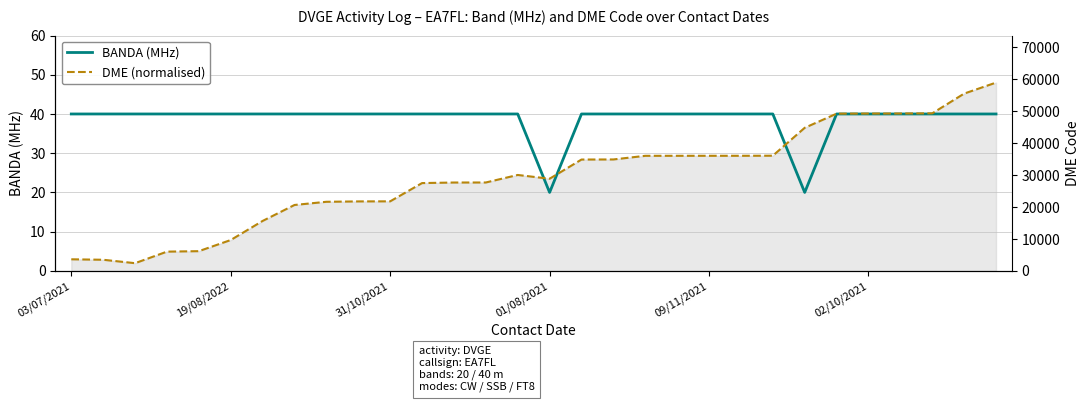

True or false: DME (normalised) and BANDA (MHz) cross at least once.

True